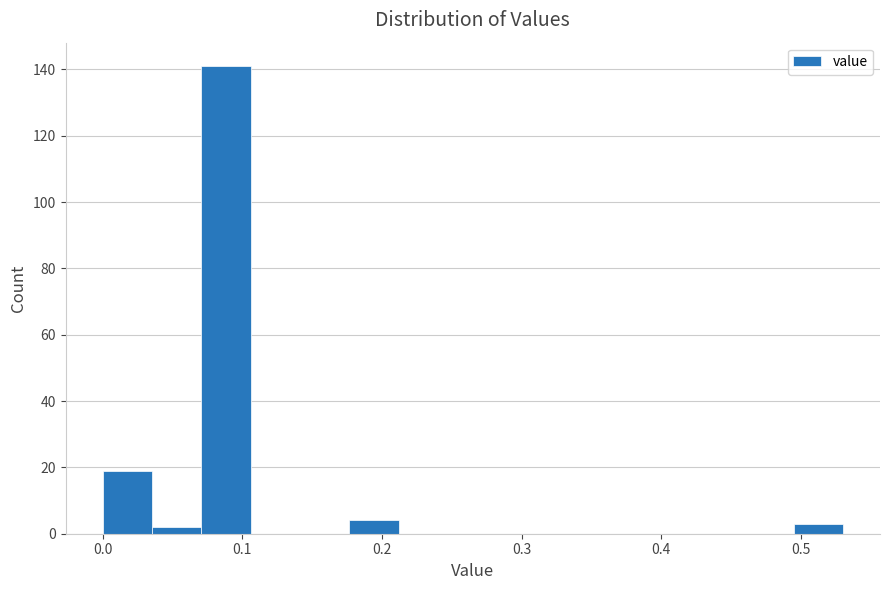

Read against the x-axis, roughly where is the centre of the tallest bar?

0.09